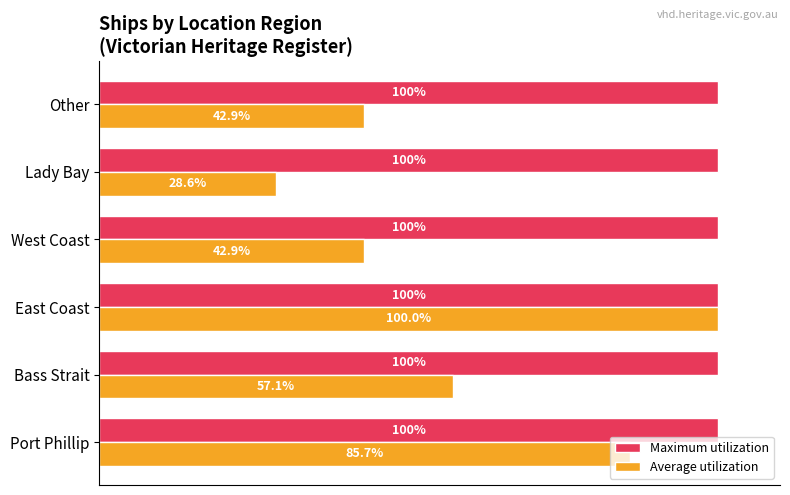

At which label does Average utilization reach its peak?

East Coast